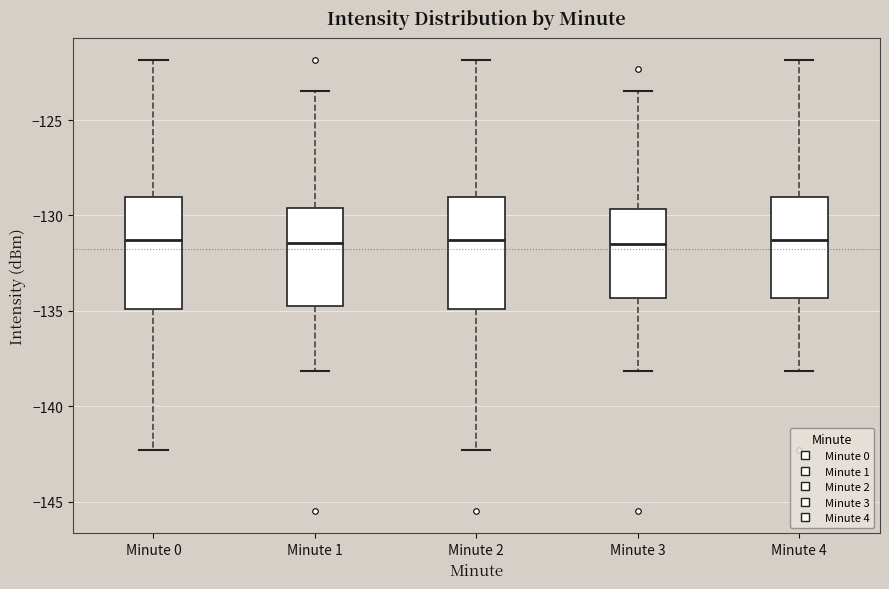

Reading left to right, read every box against the y-axis: the position of its median line, the range the box covers, and the ends of its whiskers. The values are not printed on the chart, so give them approximately, as read against the axis.

Minute 0: median -131.5, box -135.0 to -129.0, whiskers -142.5 to -122.0
Minute 1: median -131.5, box -134.5 to -129.5, whiskers -138.0 to -123.5
Minute 2: median -131.5, box -135.0 to -129.0, whiskers -142.5 to -122.0
Minute 3: median -131.5, box -134.5 to -129.5, whiskers -138.0 to -123.5
Minute 4: median -131.5, box -134.5 to -129.0, whiskers -138.0 to -122.0